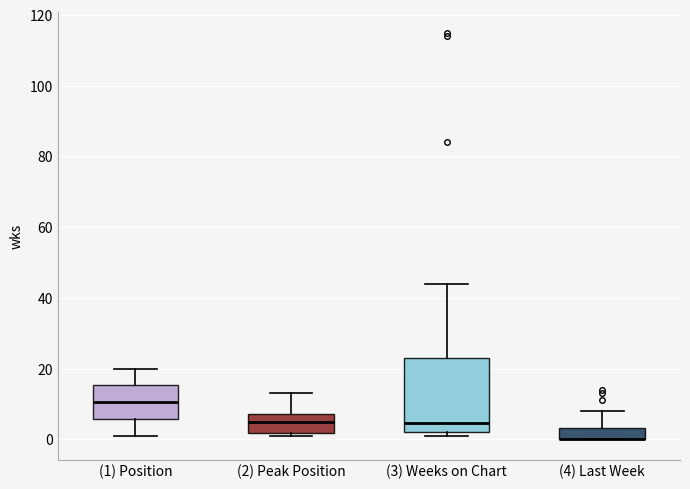

Where is the lower edge of the box for (4) Last Week on the y-axis? The values are not printed on the chart, so give them approximately, as read against the axis.

0